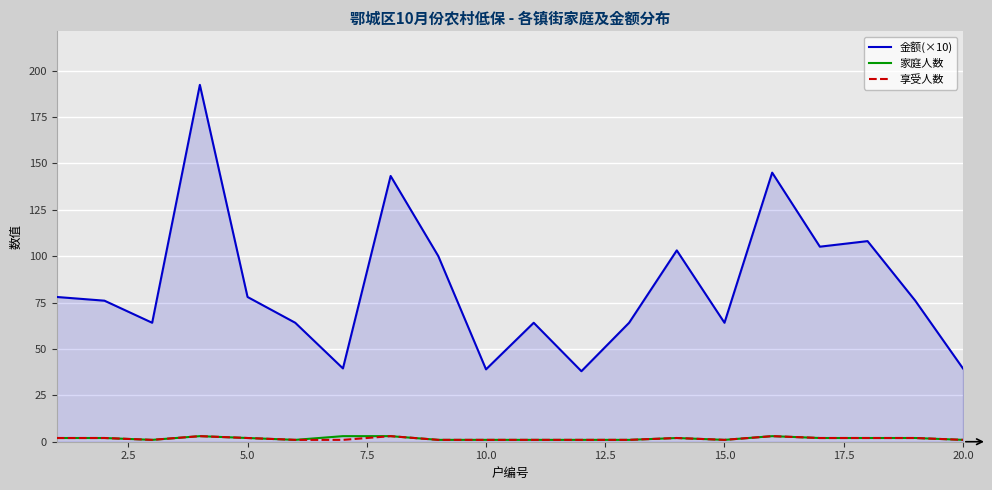

What is the maximum value shown in the chart?

192.3